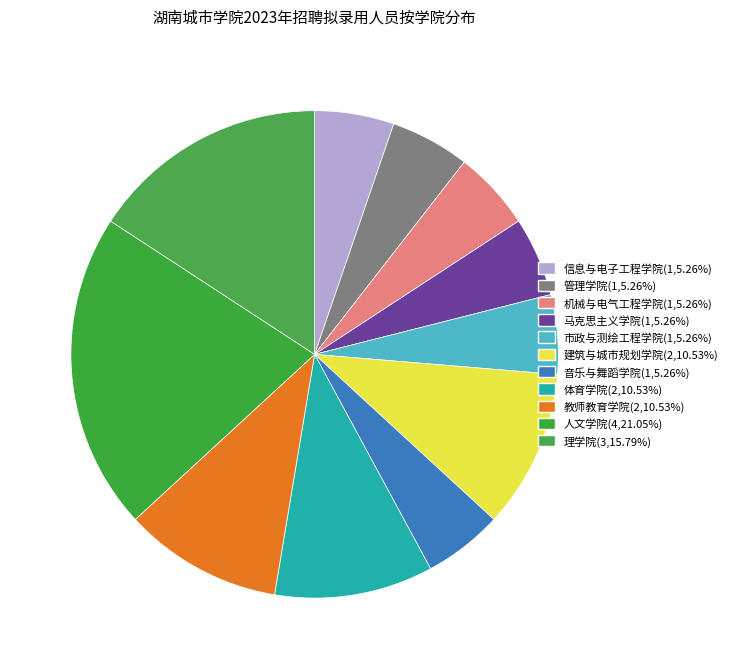

Which slice is the largest?

人文学院